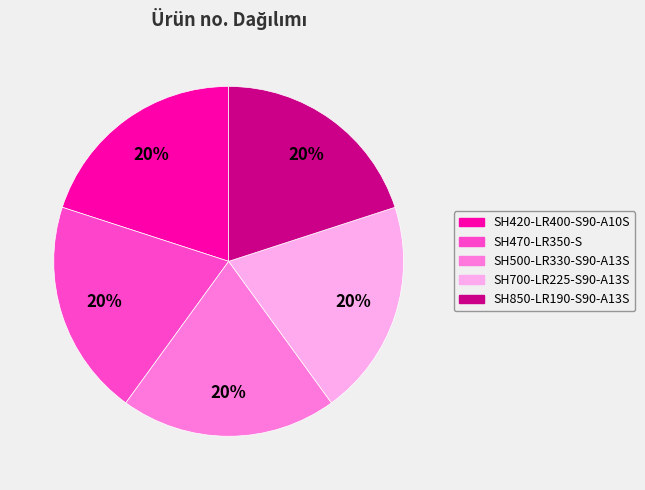

How many segments does this pie chart have?

5